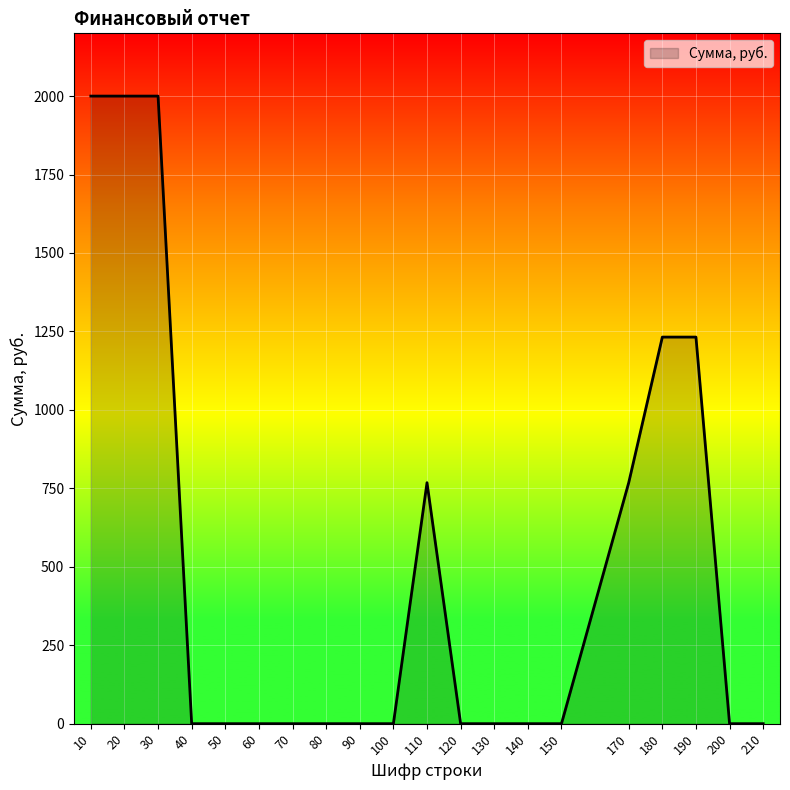

What is the difference between the values at 110 and 150?

768